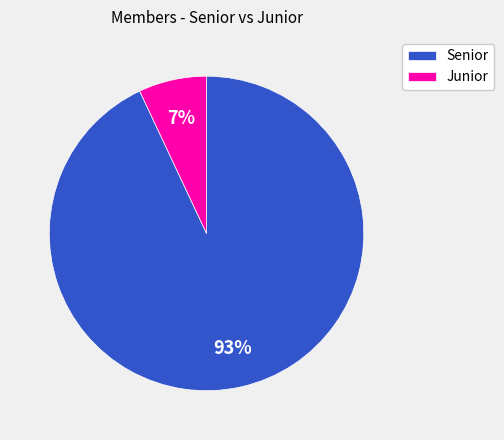

To the nearest percent, what is the difference between the largest and smallest slice percentages?

86%